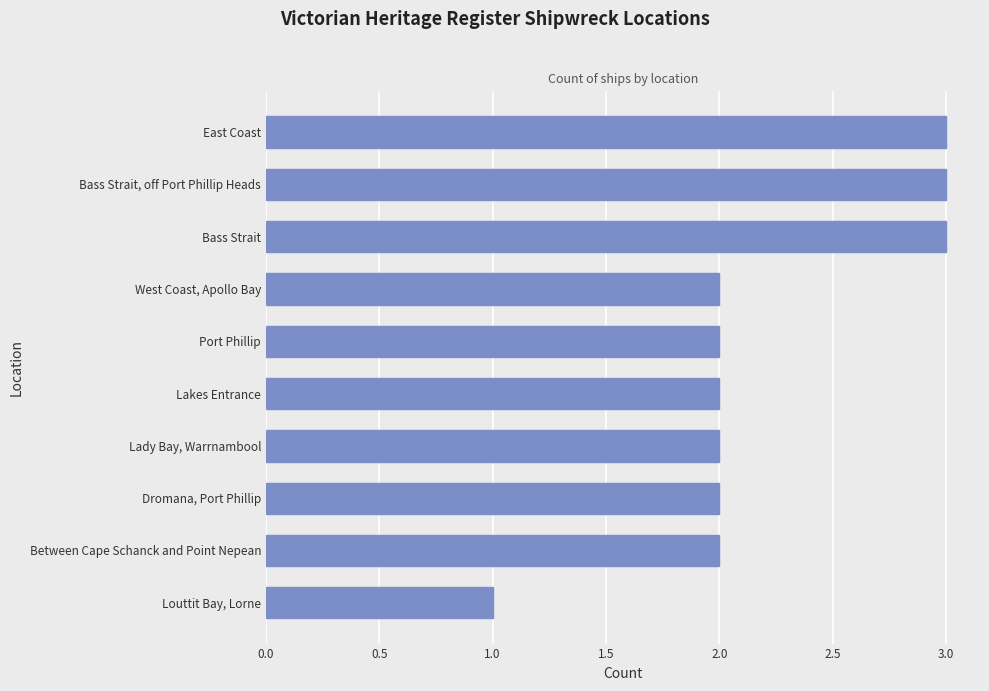

Count the values in the range 2 to 3.

9